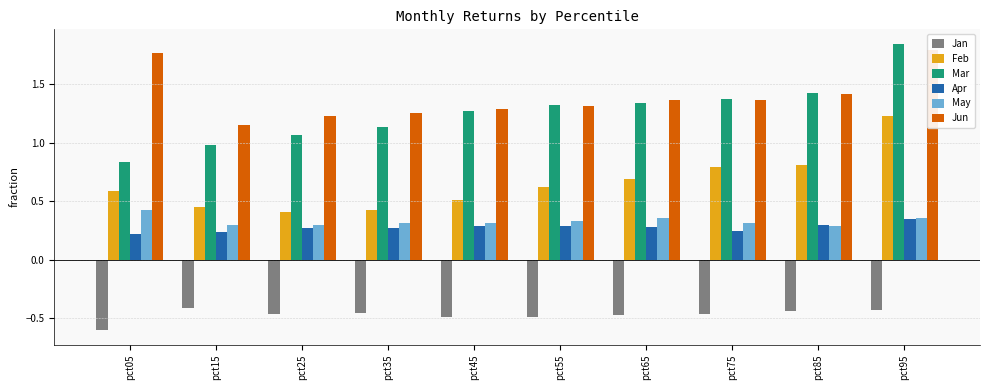

What is the difference between the Mar values at pct85 and pct05?

0.6